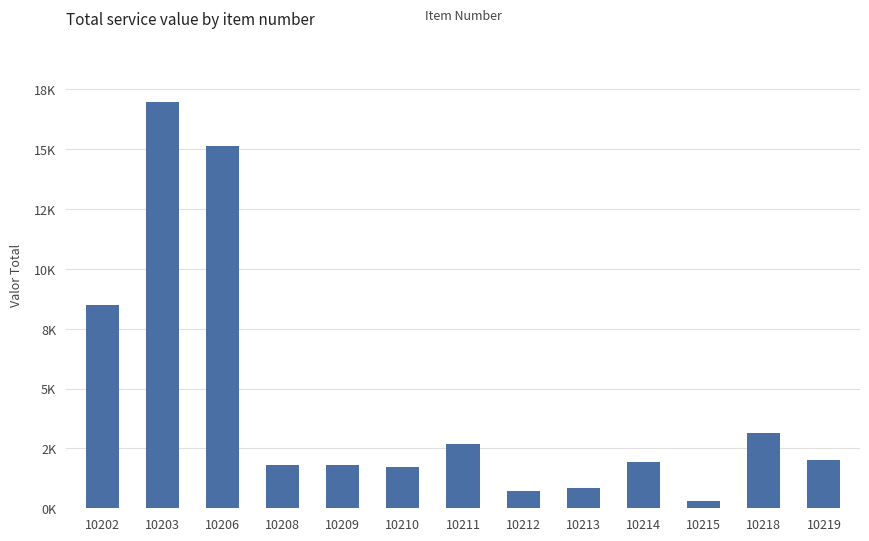

Does the chart contain any negative values?

No